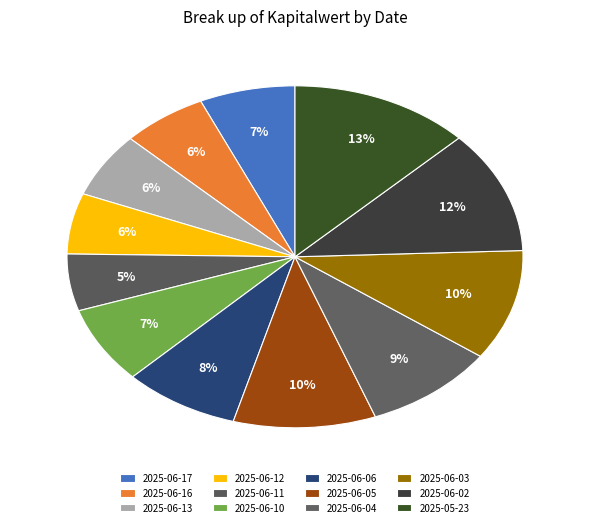

True or false: 2025-06-06 accounts for 8% of the total.

True